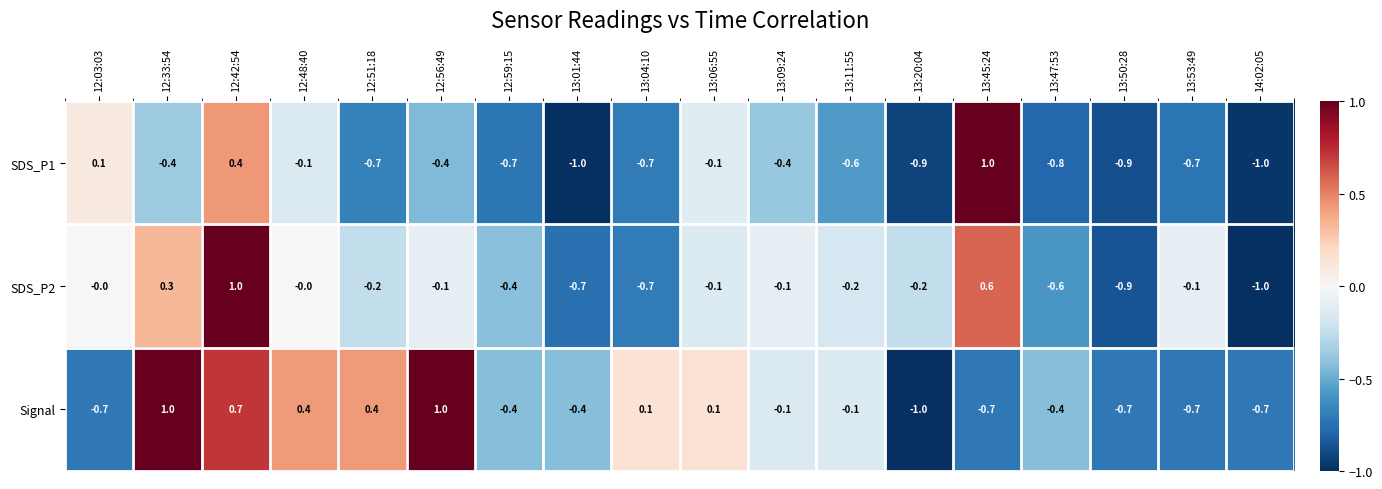

What is the minimum value for Signal?

-1.0